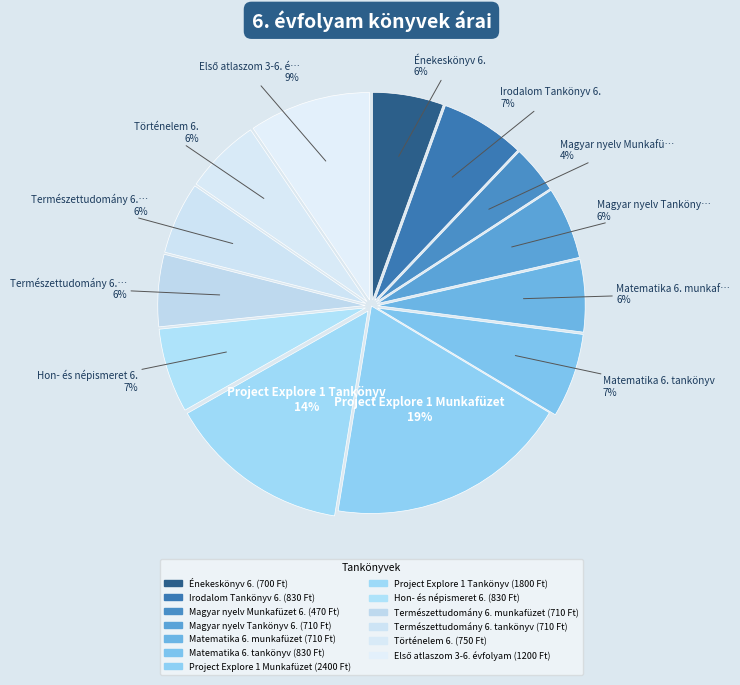

How many segments does this pie chart have?

13